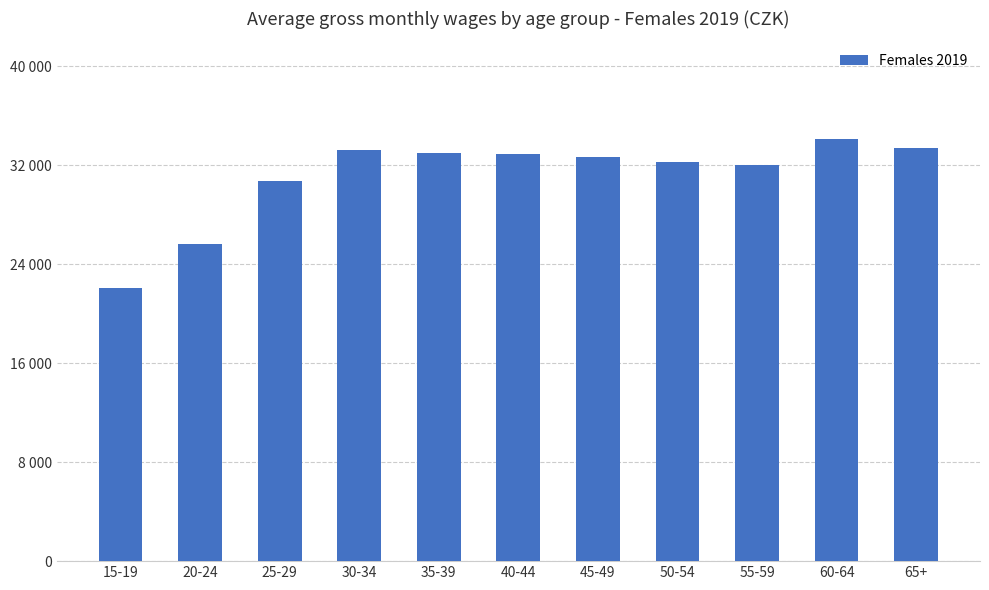

What is the sum of the values at 20-24 and 60-64?

59705